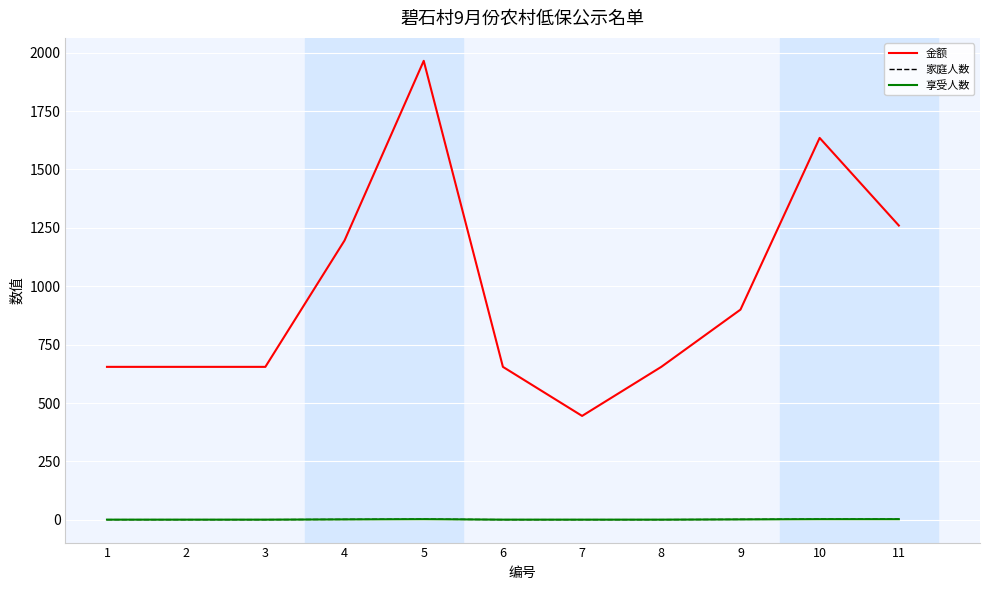

Is this an area chart (filled region under the line)?

No